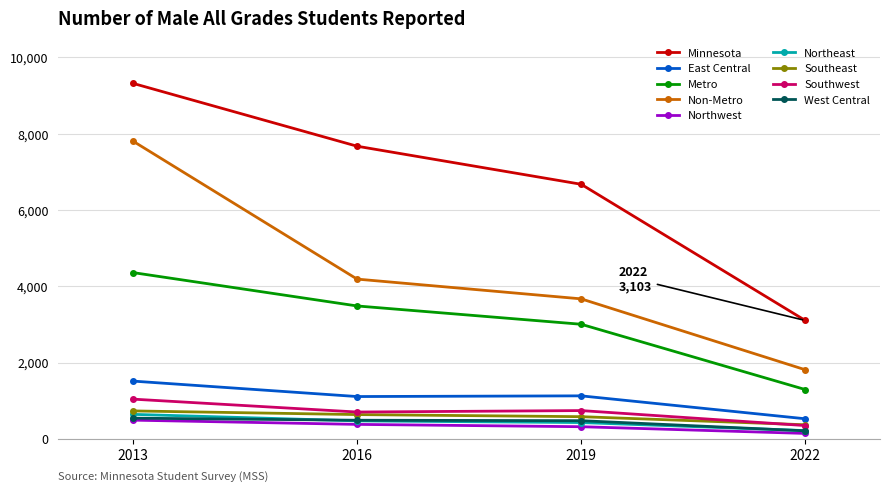

True or false: Non-Metro has more than 0 points higher than both neighbors.

False